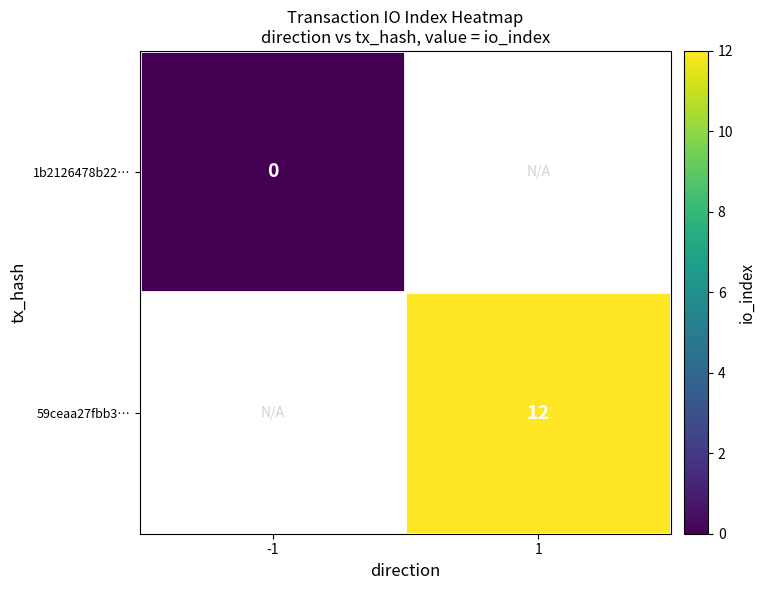

Is the value of 59ceaa27fbb3… at 1 greater than the value of 1b2126478b22… at -1?

Yes